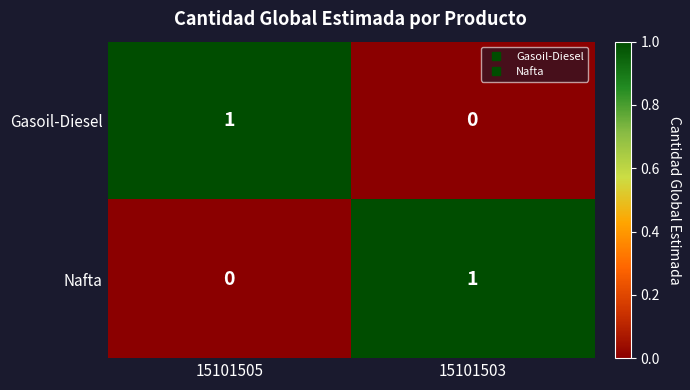

True or false: Nafta has a value of 1 at 15101503.

True